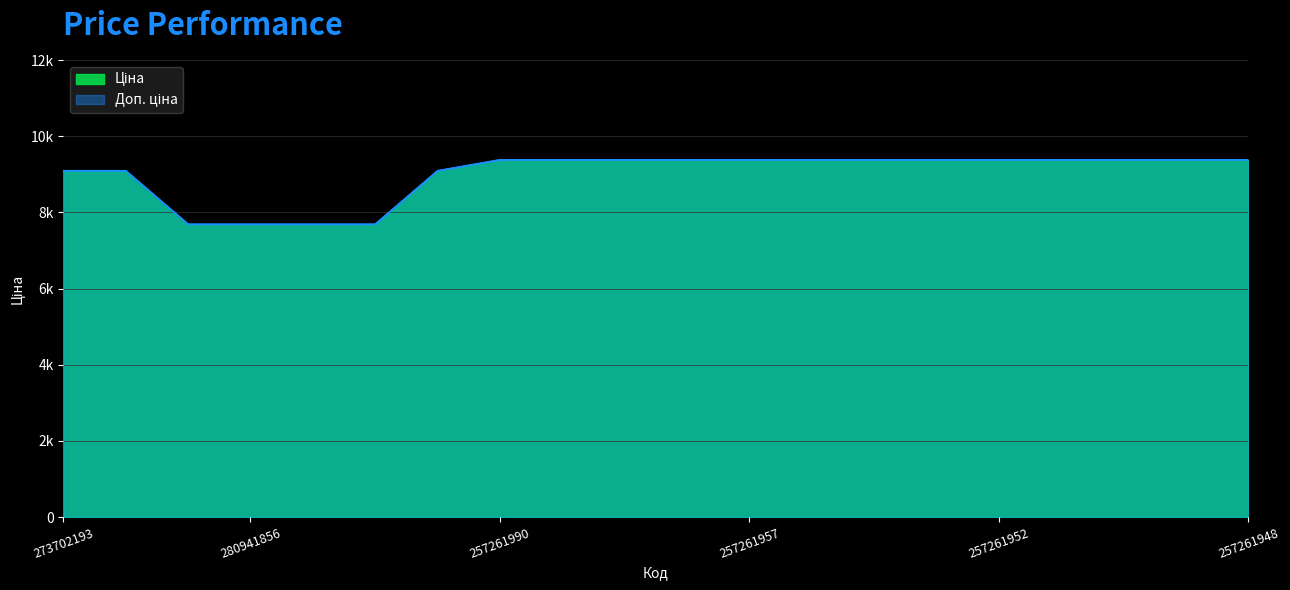

What is the total value across all series at 257261948?

18758.6